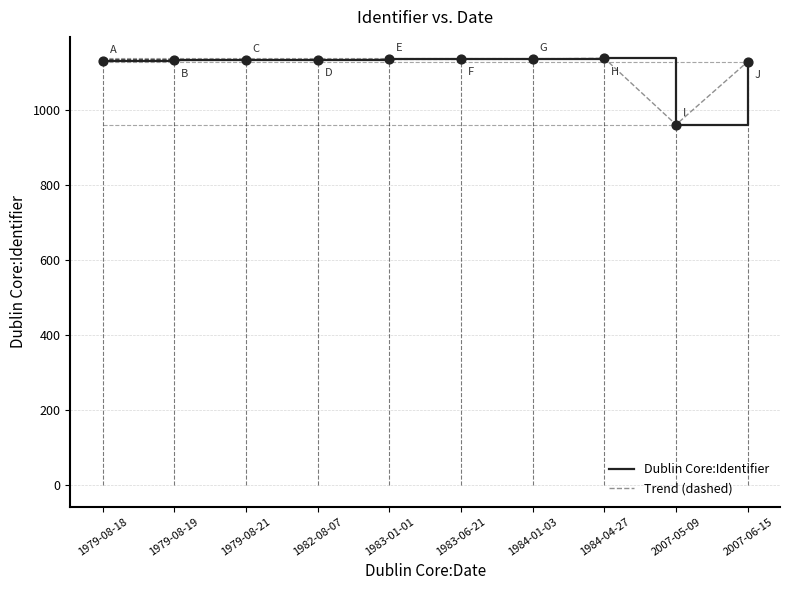

Which series has the widest spread of Y values?

Dublin Core:Identifier